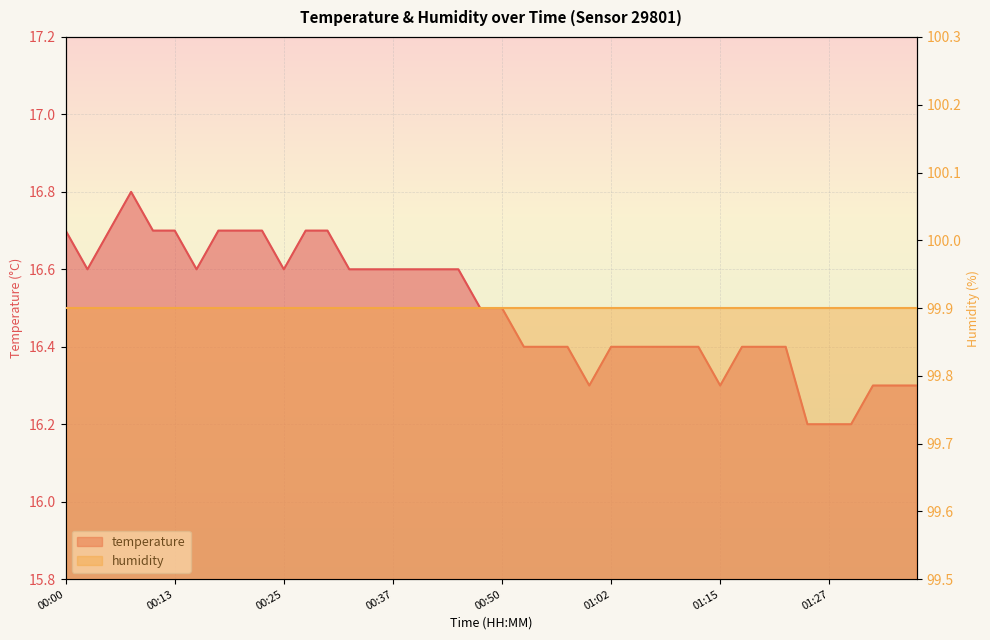

Between 00:45 and 01:05, which is larger?

00:45